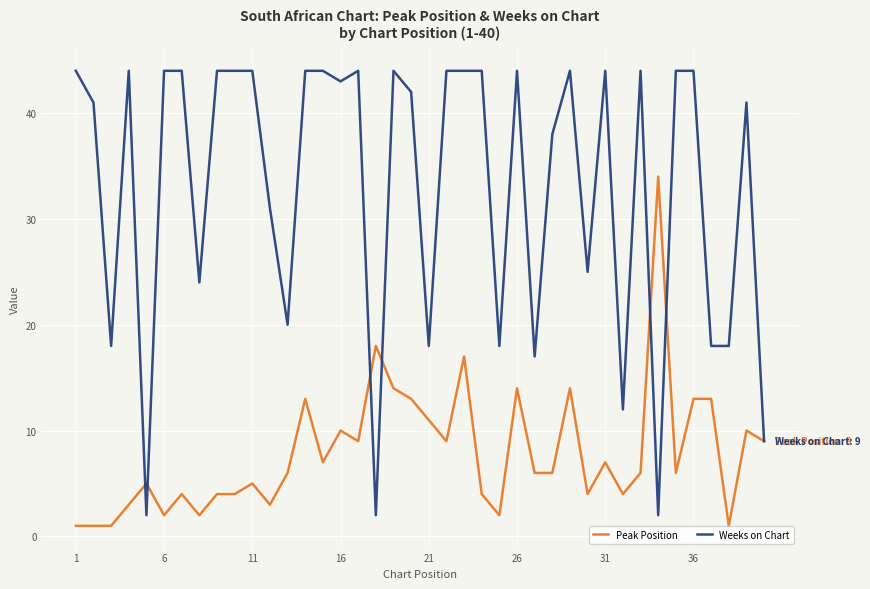

Which series has the largest total across all categories?

Weeks on Chart